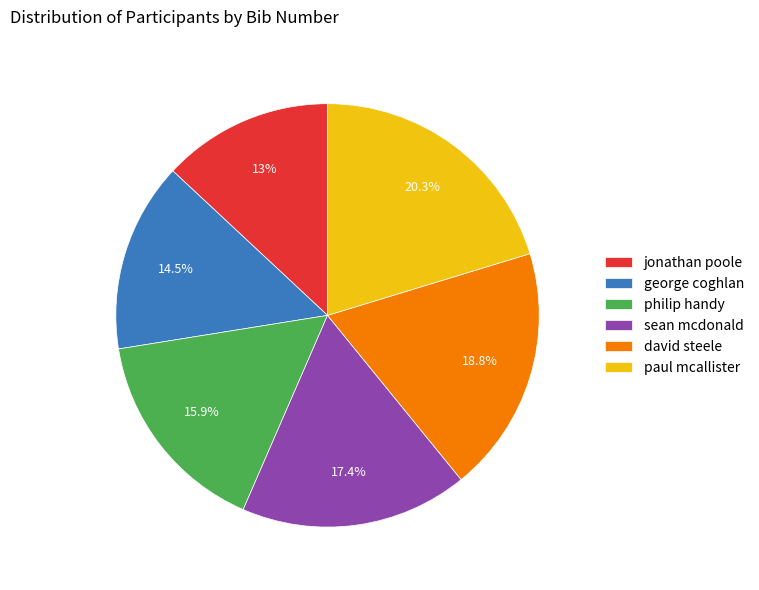

To the nearest percent, what is the difference between the paul mcallister and philip handy slice percentages?

4%